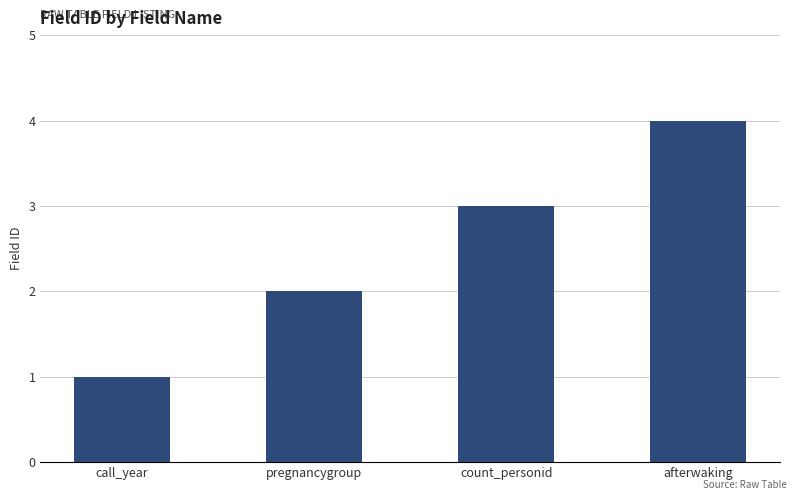

Approximately how many times larger is the value at pregnancygroup compared to call_year?

2.0